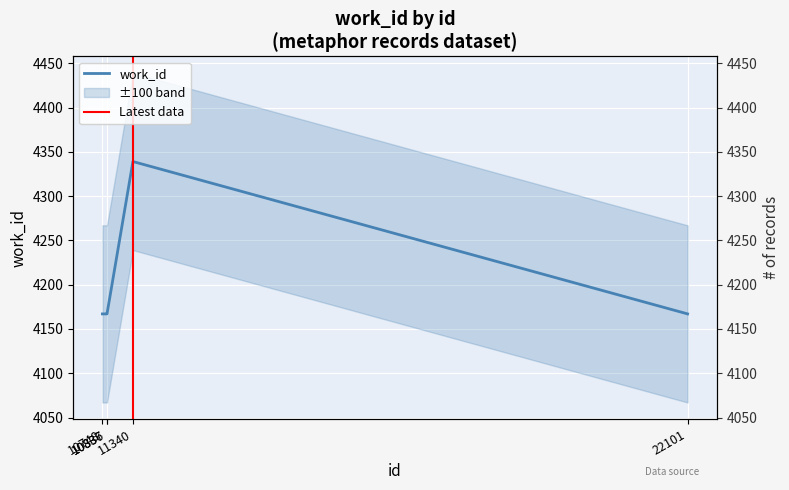

What value does the data have at 10748, to the nearest 5?

4165